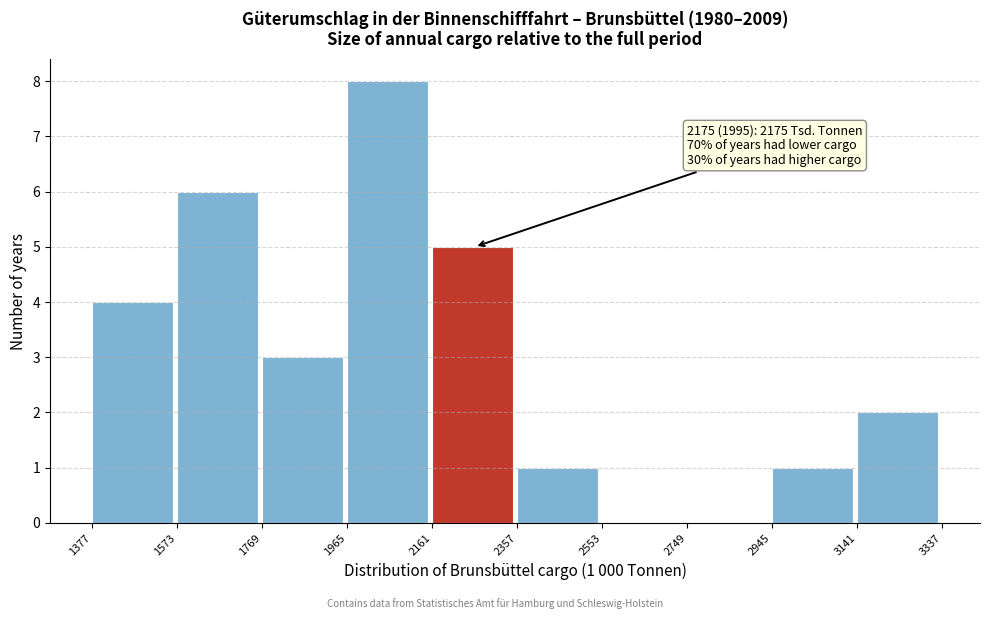

Over which range of the x-axis is the bar tallest?

1965 to 2161